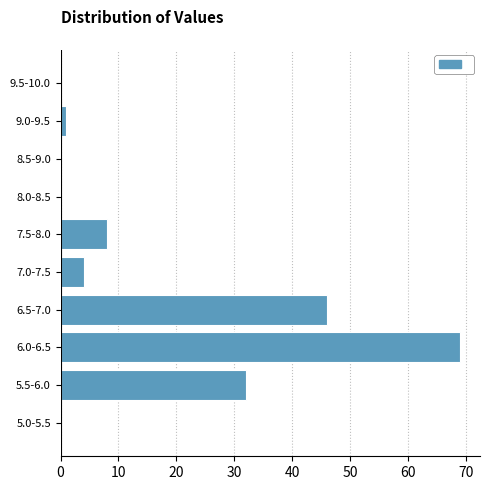

Reading bottom to top, what are all the values shown in this chart?

5.0-5.5=0	5.5-6.0=32	6.0-6.5=69	6.5-7.0=46	7.0-7.5=4	7.5-8.0=8	8.0-8.5=0	8.5-9.0=0	9.0-9.5=1	9.5-10.0=0